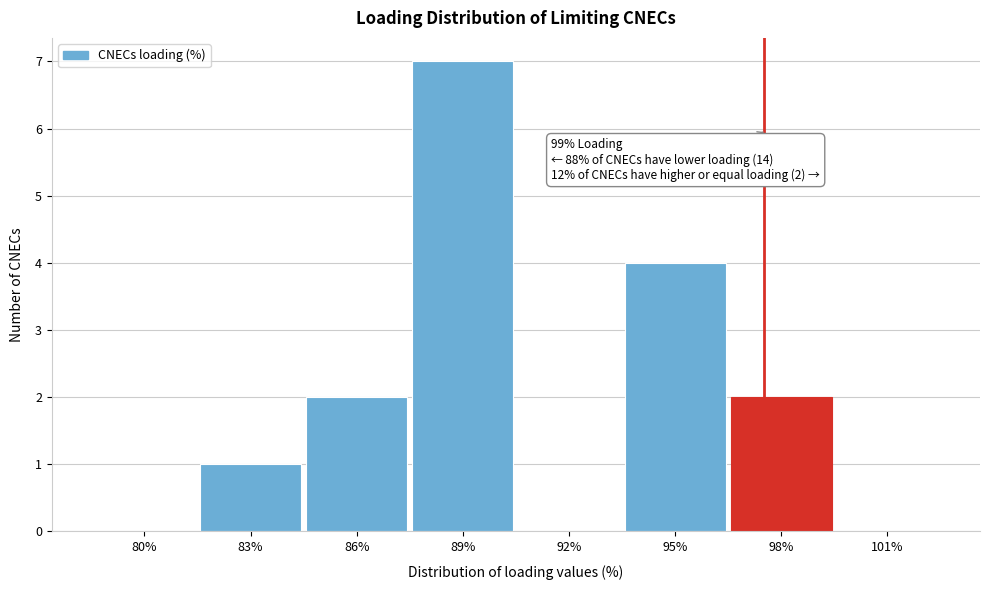

Reading right to left, what are all the values shown in this chart?

101%=0	98%=2	95%=4	92%=0	89%=7	86%=2	83%=1	80%=0